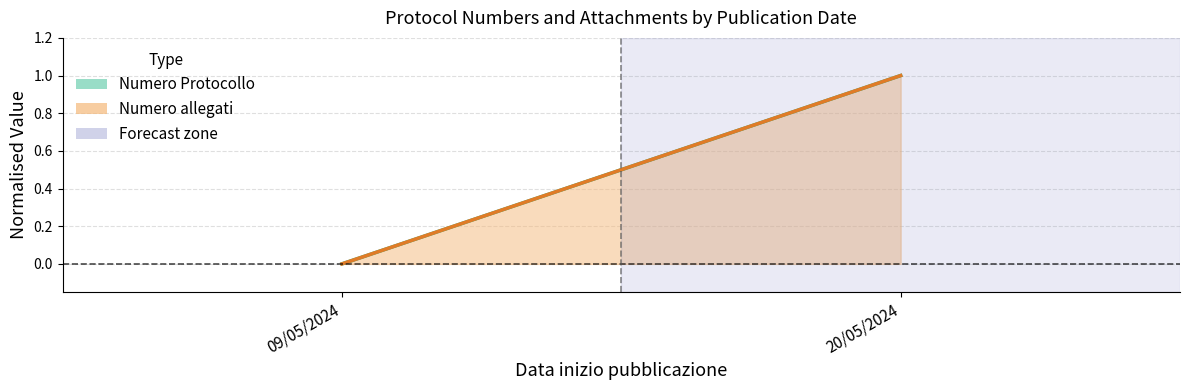

Rank the series by their maximum value, from lowest to highest.

Numero Protocollo (mean), Numero allegati (mean)